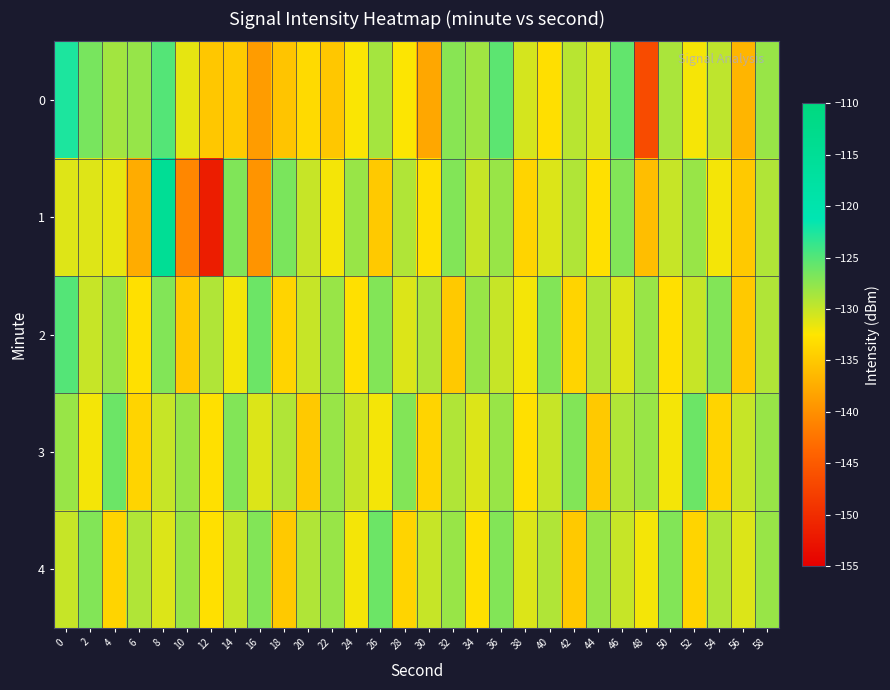

Reading left to right, list all the values displayed in this chart.

0: 0=-122.5	2=-126.6	4=-128.4	6=-127.9	8=-125.0	10=-131.4	12=-135.2	14=-135.0	16=-138.9	18=-135.5	20=-133.5	22=-135.2	24=-132.2	26=-128.5	28=-132.4	30=-138.0	32=-127.3	34=-128.3	36=-125.3	38=-130.6	40=-133.1	42=-129.4	44=-130.8	46=-125.6	48=-146.6	50=-128.7	52=-132.1	54=-129.7	56=-136.7	58=-128.0
1: 0=-131.0	2=-131.1	4=-131.5	6=-137.5	8=-114.9	10=-140.8	12=-151.7	14=-126.9	16=-139.6	18=-126.6	20=-130.0	22=-132.0	24=-128.0	26=-135.0	28=-129.0	30=-133.0	32=-127.0	34=-130.0	36=-128.0	38=-134.0	40=-131.0	42=-129.0	44=-133.0	46=-127.0	48=-136.0	50=-130.0	52=-128.0	54=-132.0	56=-135.0	58=-129.0
2: 0=-125.0	2=-130.0	4=-128.0	6=-133.0	8=-127.0	10=-135.0	12=-129.0	14=-132.0	16=-126.0	18=-134.0	20=-130.0	22=-128.0	24=-133.0	26=-127.0	28=-131.0	30=-129.0	32=-135.0	34=-128.0	36=-130.0	38=-132.0	40=-127.0	42=-134.0	44=-129.0	46=-131.0	48=-128.0	50=-133.0	52=-130.0	54=-127.0	56=-135.0	58=-129.0
3: 0=-128.0	2=-132.0	4=-126.0	6=-134.0	8=-130.0	10=-128.0	12=-133.0	14=-127.0	16=-131.0	18=-129.0	20=-135.0	22=-128.0	24=-130.0	26=-132.0	28=-127.0	30=-134.0	32=-129.0	34=-131.0	36=-128.0	38=-133.0	40=-130.0	42=-127.0	44=-135.0	46=-129.0	48=-128.0	50=-132.0	52=-126.0	54=-134.0	56=-130.0	58=-128.0
4: 0=-130.0	2=-127.0	4=-134.0	6=-129.0	8=-131.0	10=-128.0	12=-133.0	14=-130.0	16=-127.0	18=-135.0	20=-129.0	22=-128.0	24=-132.0	26=-126.0	28=-134.0	30=-130.0	32=-128.0	34=-133.0	36=-127.0	38=-131.0	40=-129.0	42=-135.0	44=-128.0	46=-130.0	48=-132.0	50=-127.0	52=-134.0	54=-129.0	56=-131.0	58=-128.0